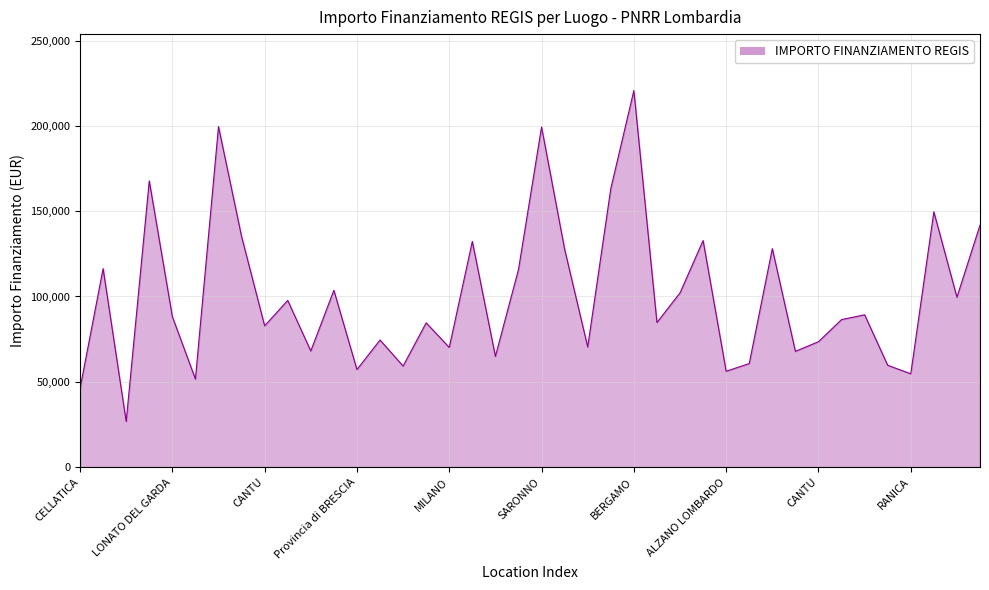

What is the difference between the maximum and minimum values?

193933.1